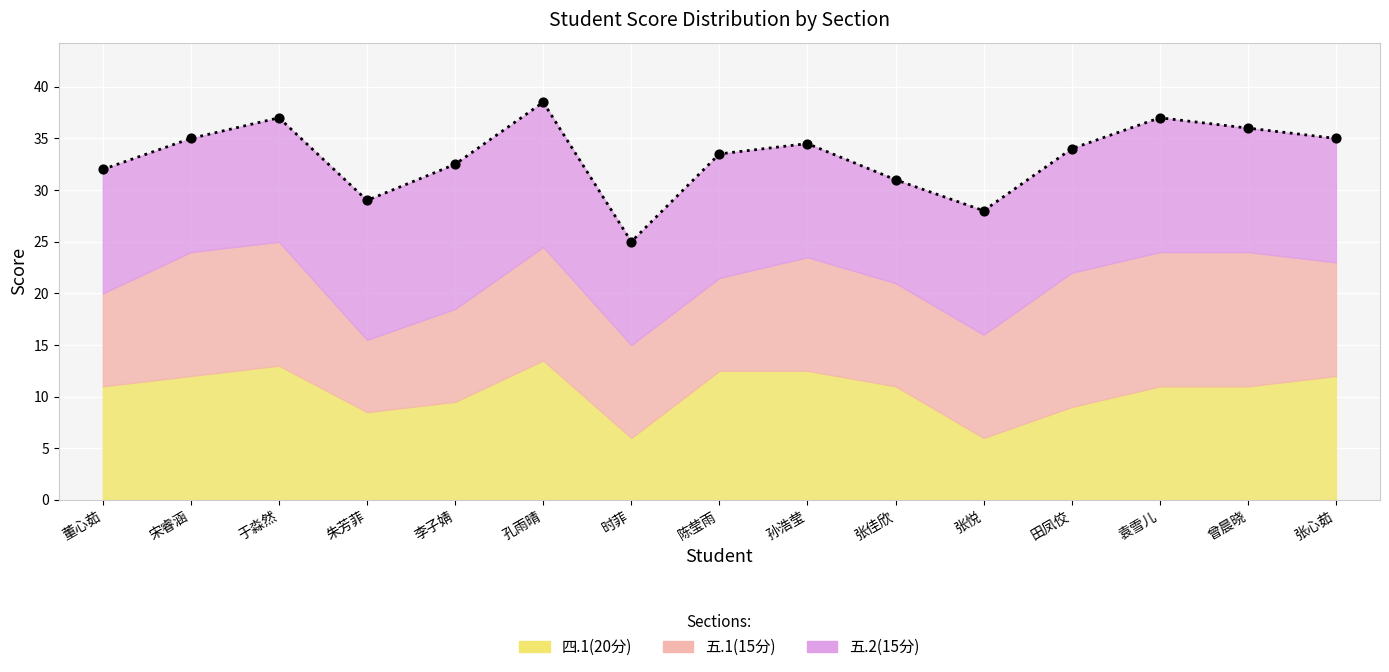

At how many categories does at least one series exceed 13?

3